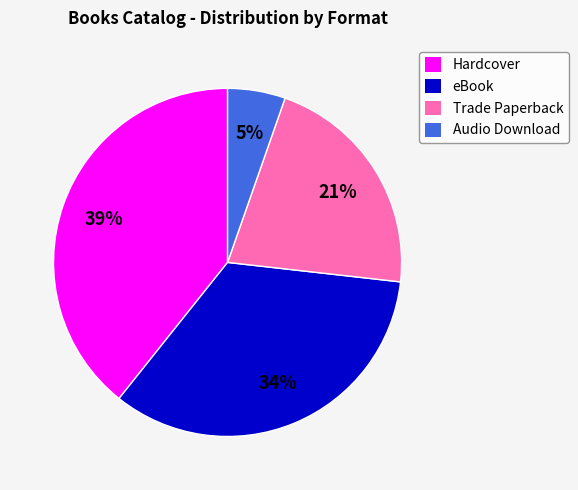

Do eBook and Audio Download together represent more than half of the pie?

No